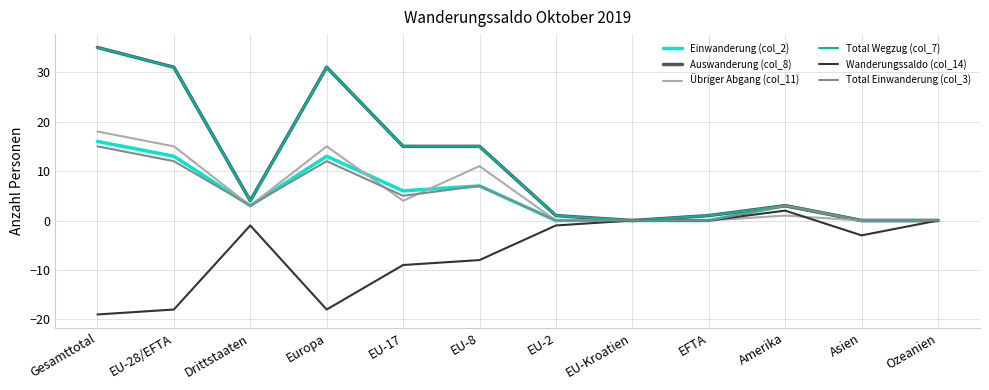

Does the chart display data point markers on the line(s)?

No